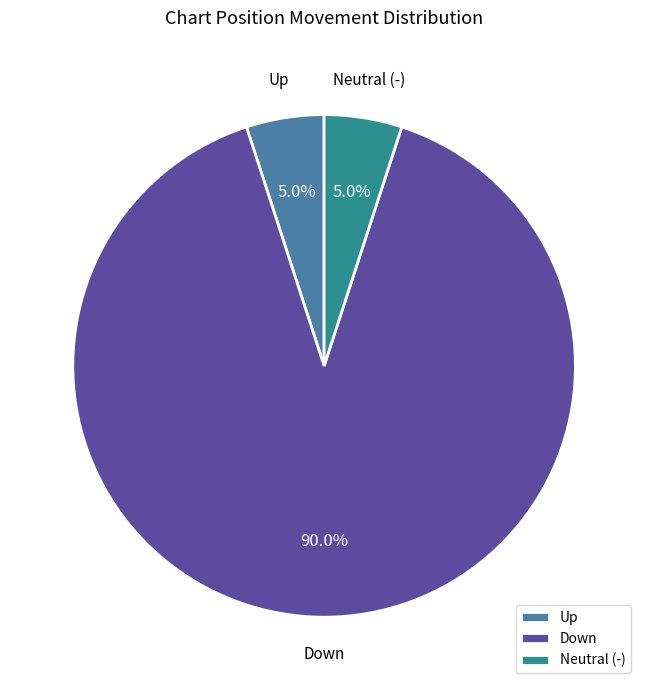

How many segments does this pie chart have?

3